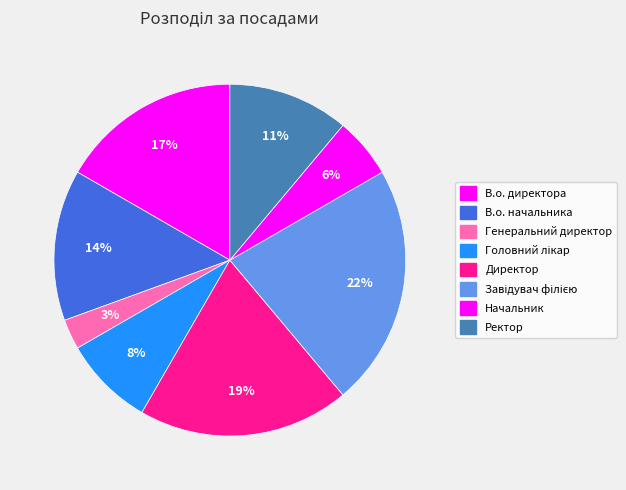

Does Начальник represent more than half of the total?

No